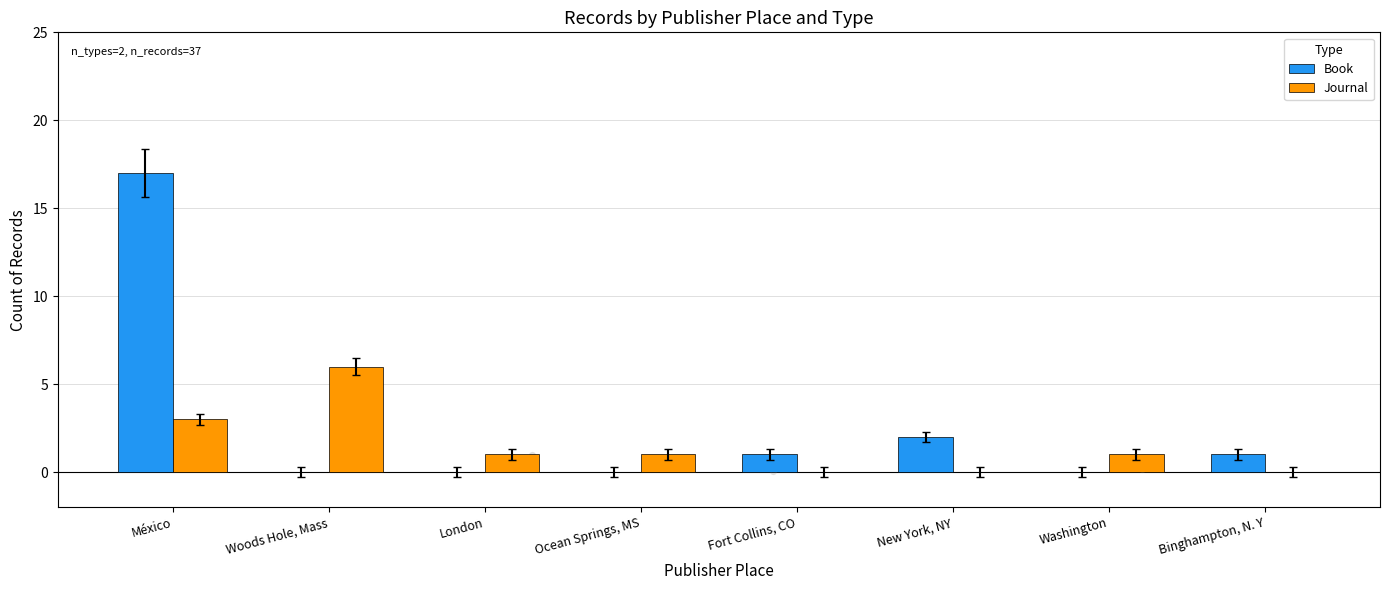

Which series reaches the maximum Y coordinate?

Book